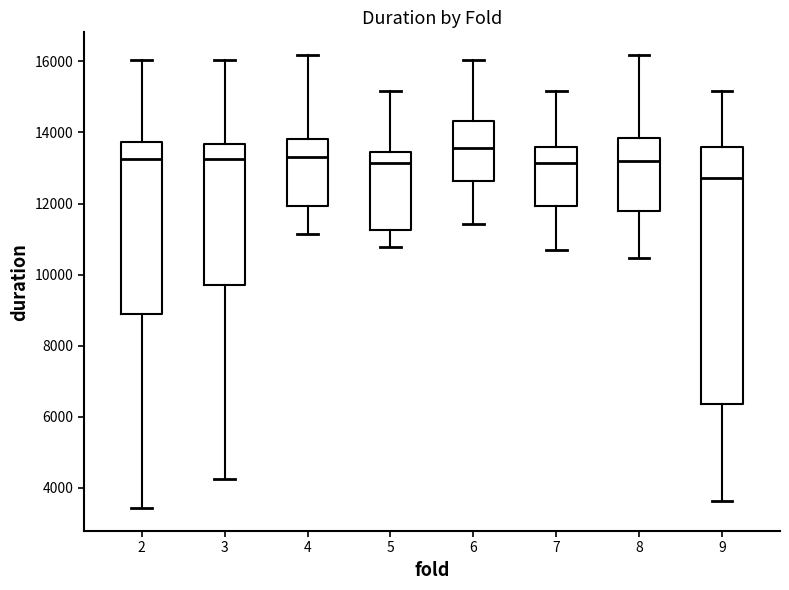

Reading left to right, transcribe this box plot: for each box, give where its median line is, the range the box spans, and where its two whiskers end, as read against the y-axis. The values are not printed on the chart, so give them approximately, as read against the axis.

2: median 13200, box 9000 to 13800, whiskers 3400 to 16000
3: median 13200, box 9800 to 13600, whiskers 4200 to 16000
4: median 13400, box 12000 to 13800, whiskers 11200 to 16200
5: median 13200, box 11200 to 13400, whiskers 10800 to 15200
6: median 13600, box 12600 to 14400, whiskers 11400 to 16000
7: median 13200, box 12000 to 13600, whiskers 10600 to 15200
8: median 13200, box 11800 to 13800, whiskers 10400 to 16200
9: median 12800, box 6400 to 13600, whiskers 3600 to 15200